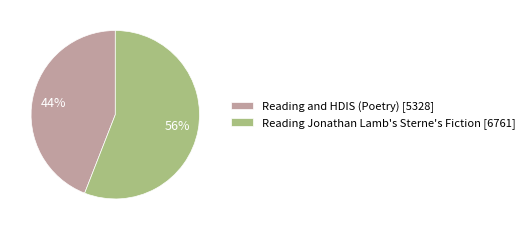

Which has a higher value, Reading Jonathan Lamb's Sterne's Fiction [6761] or Reading and HDIS (Poetry) [5328]?

Reading Jonathan Lamb's Sterne's Fiction [6761]